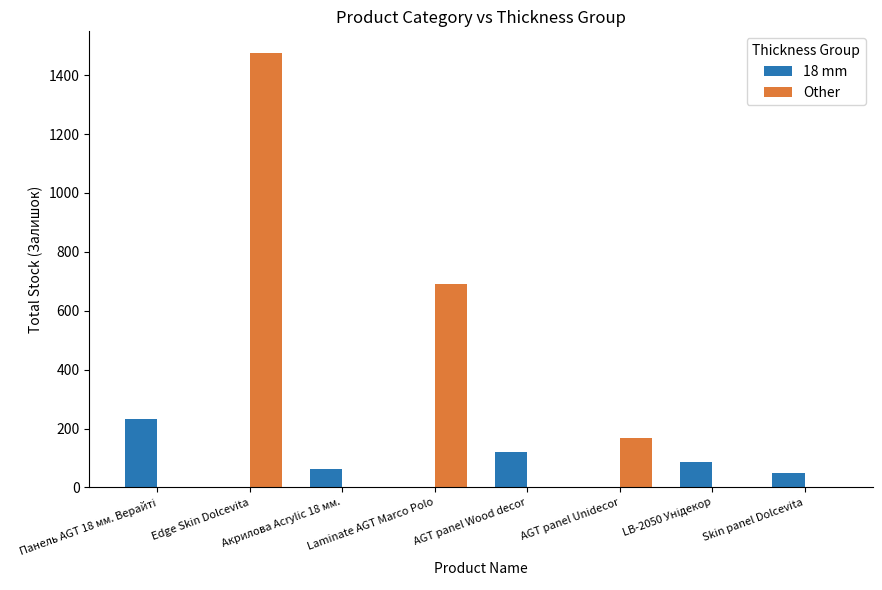

The value of Other at Skin panel Dolcevita is -907. True or false?

False